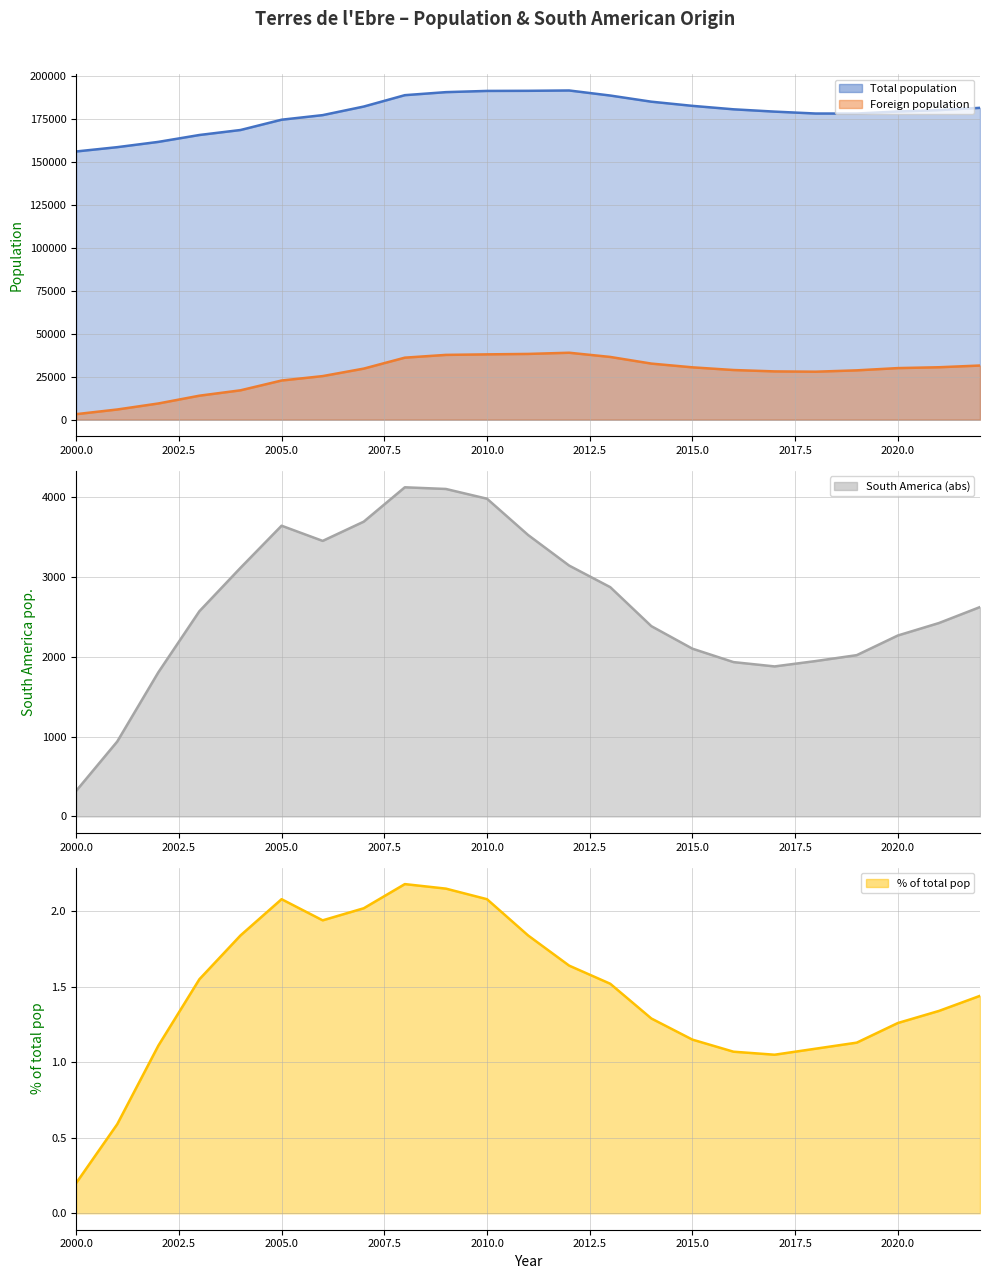

At which category is the sum across all series the highest?

2012